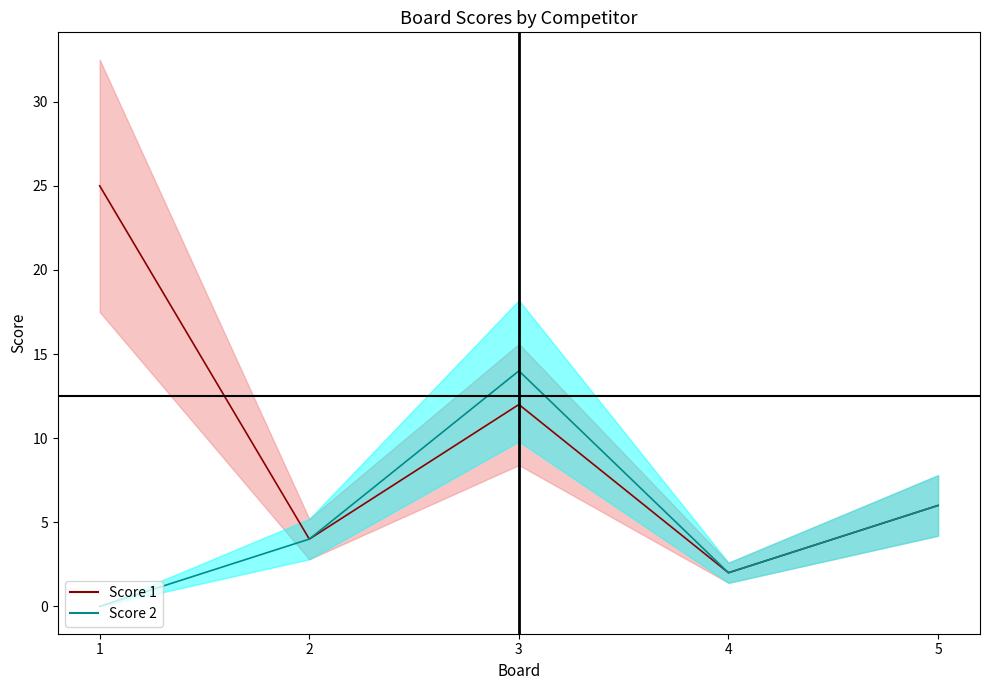

What is the sum of the Score 1 line values at 1 and 3?

37